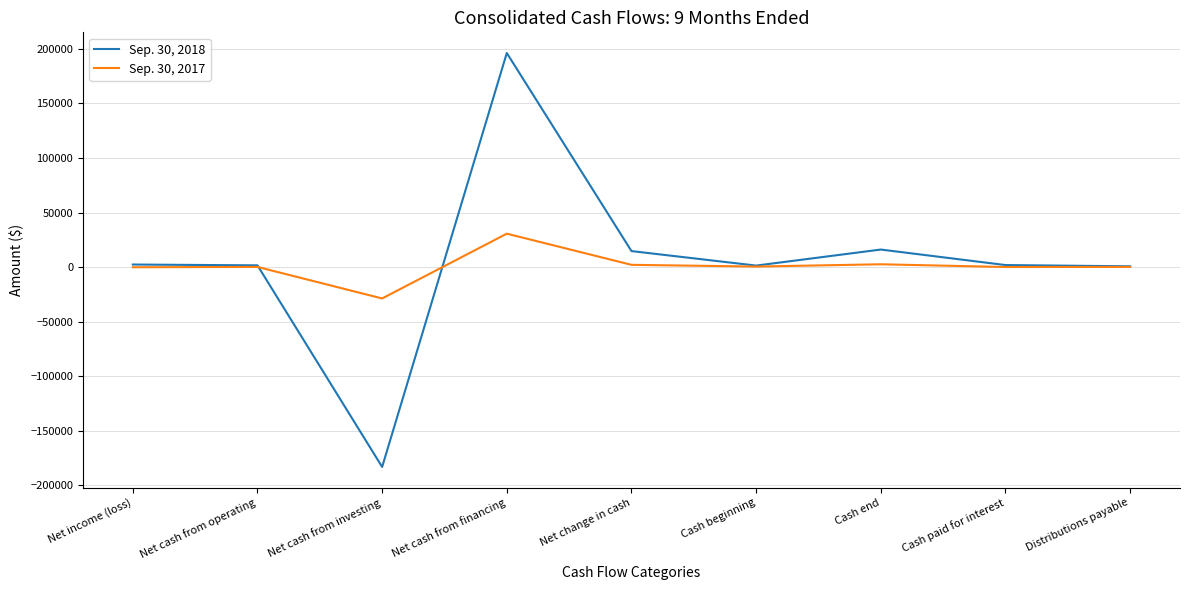

Is the value of Sep. 30, 2018 at Net change in cash greater than the value of Sep. 30, 2017 at Net income (loss)?

Yes